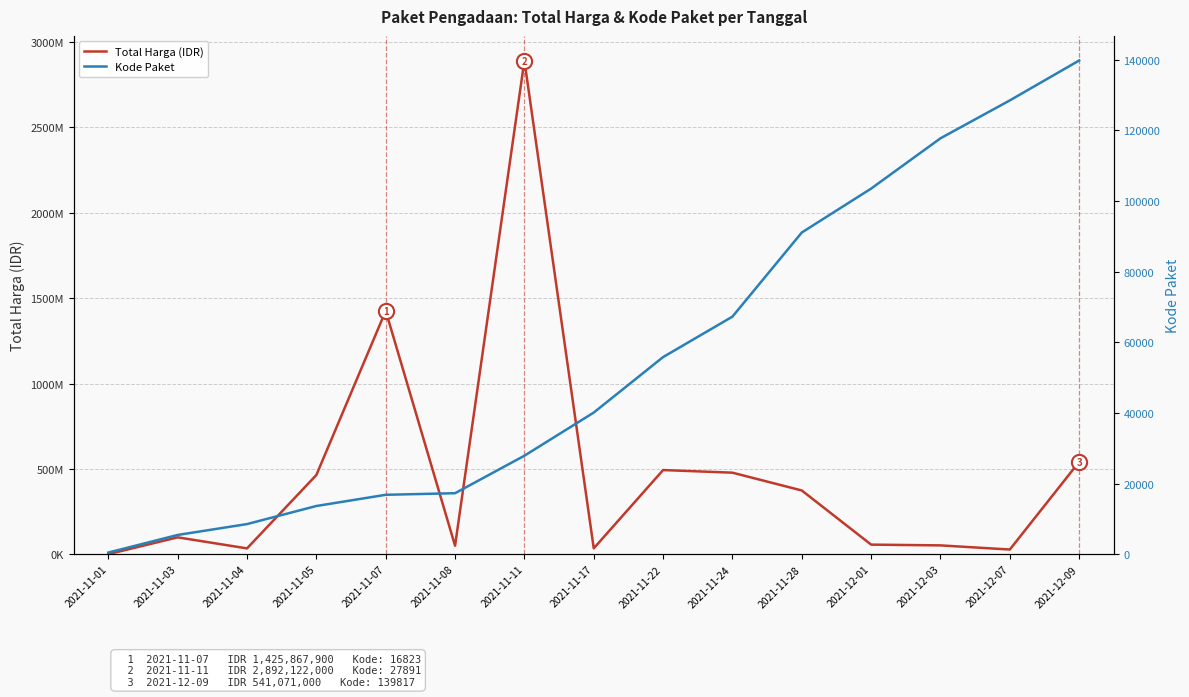

Which series reaches the maximum Y coordinate?

Total Harga (IDR)